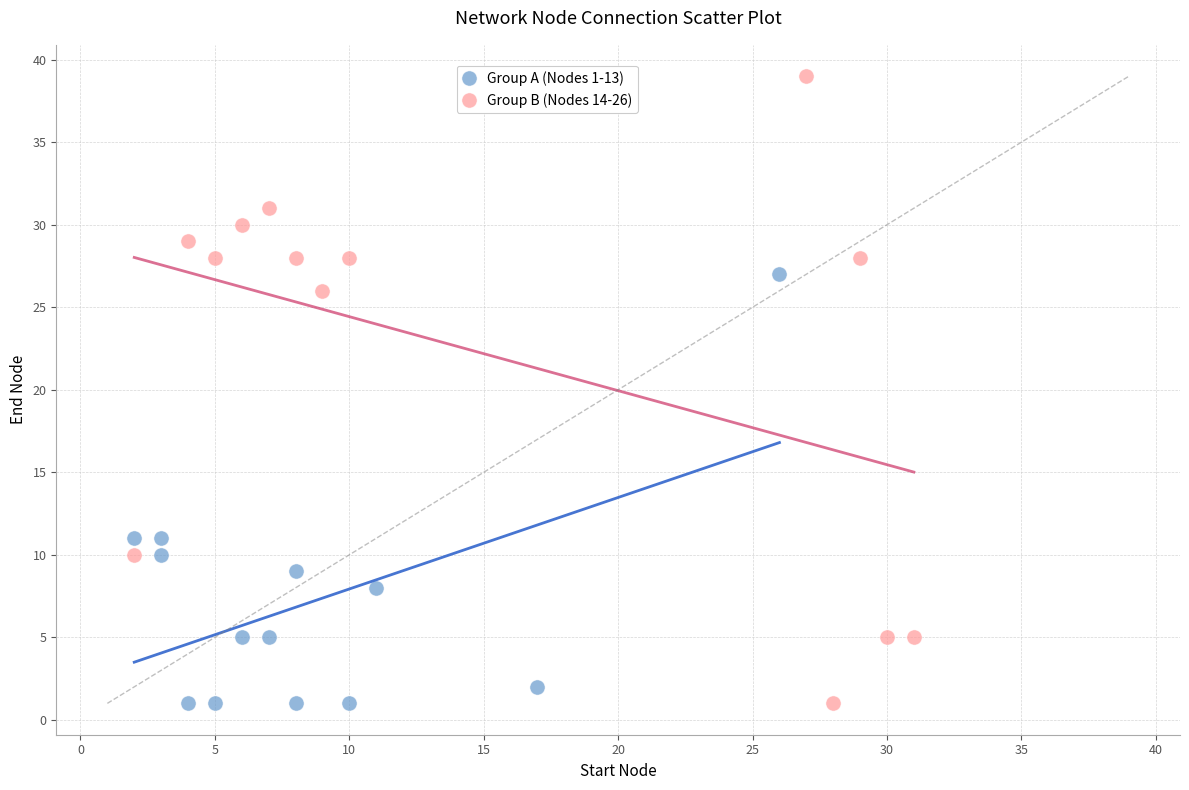

Which series has the widest spread of Y values?

Group B (Nodes 14-26)